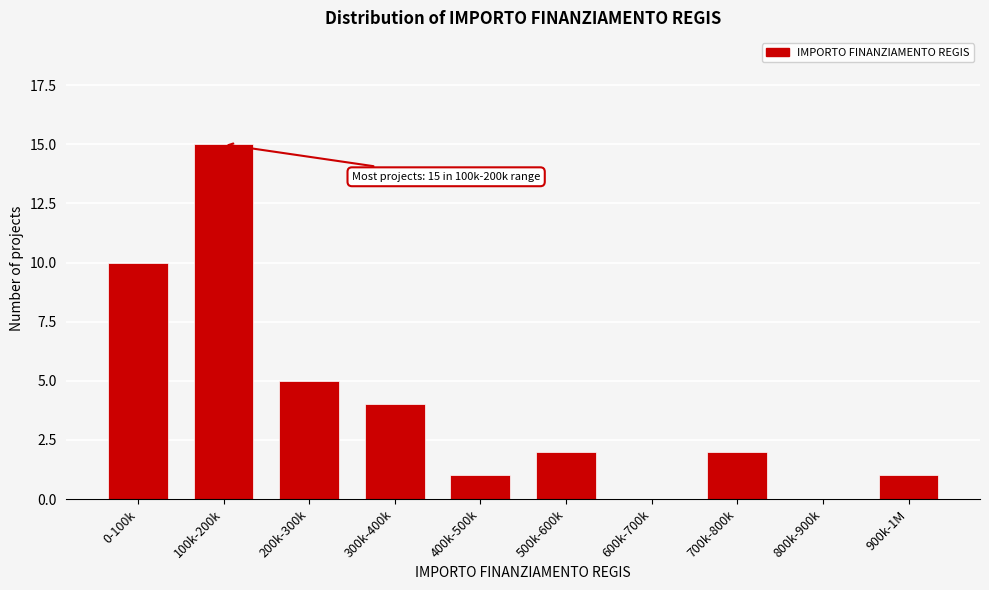

Reading right to left, extract all data points from this chart.

900k-1M=1	800k-900k=0	700k-800k=2	600k-700k=0	500k-600k=2	400k-500k=1	300k-400k=4	200k-300k=5	100k-200k=15	0-100k=10